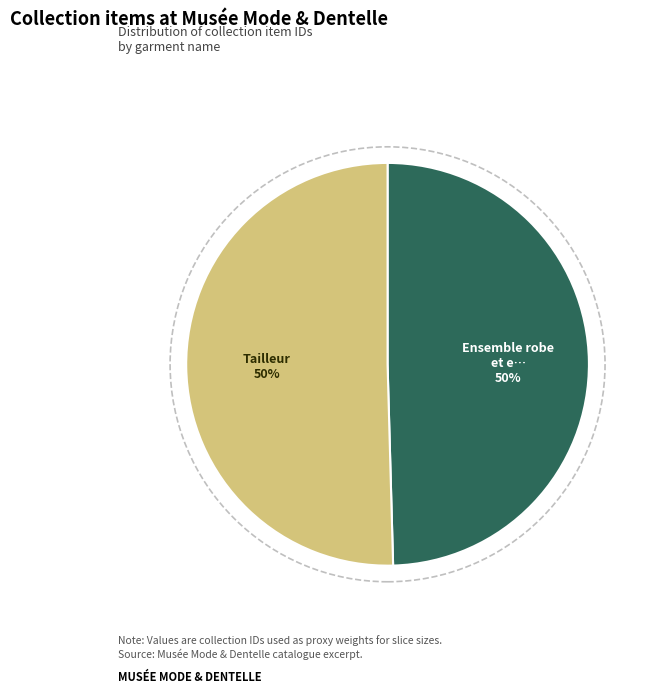

To the nearest percent, what is the average slice percentage?

50%